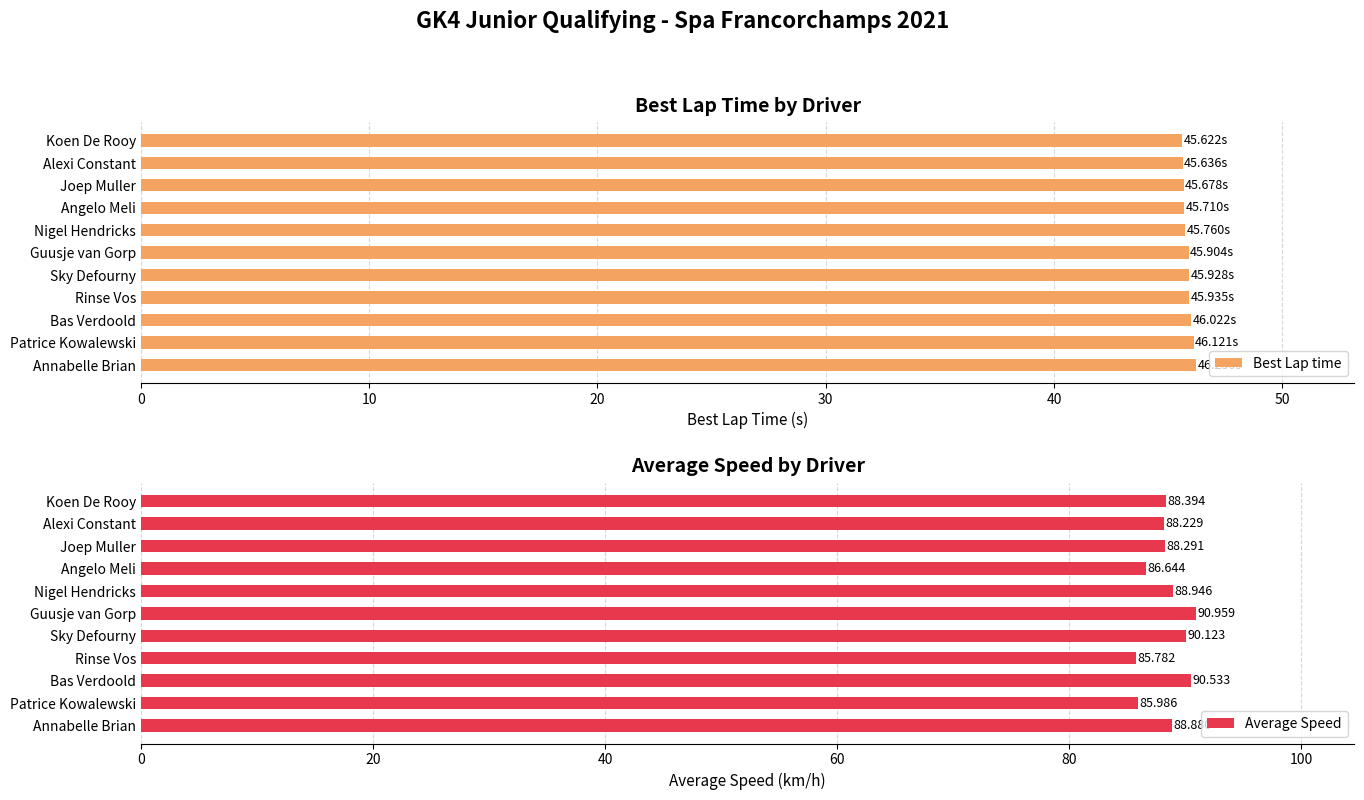

How many values in the Average Speed series exceed 88?

8